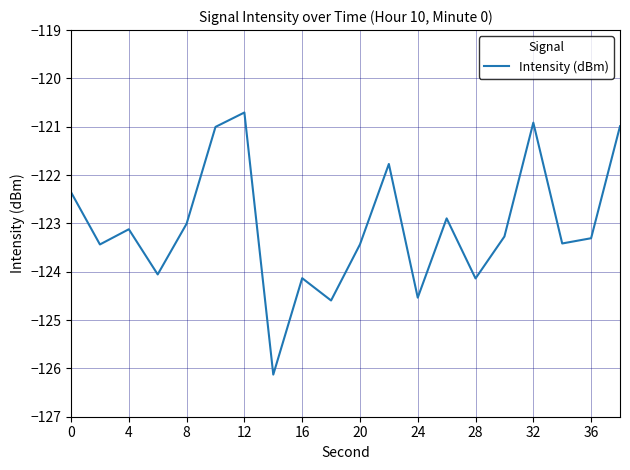

What is the smallest value displayed?

-126.1